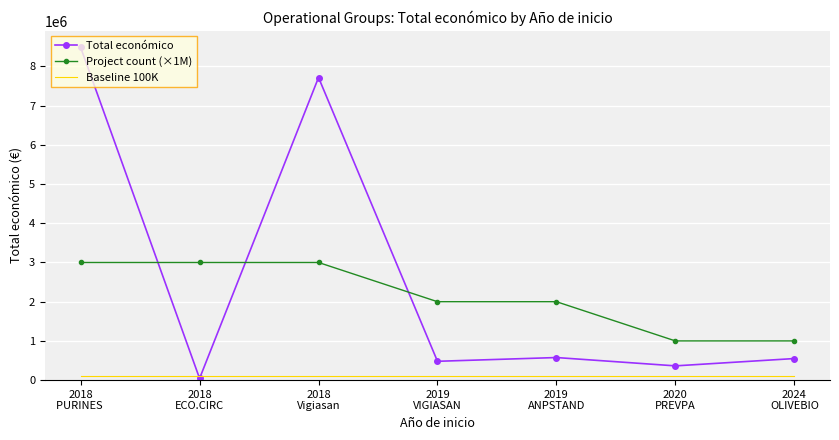

What is the highest value of the Baseline 100K series?

100000